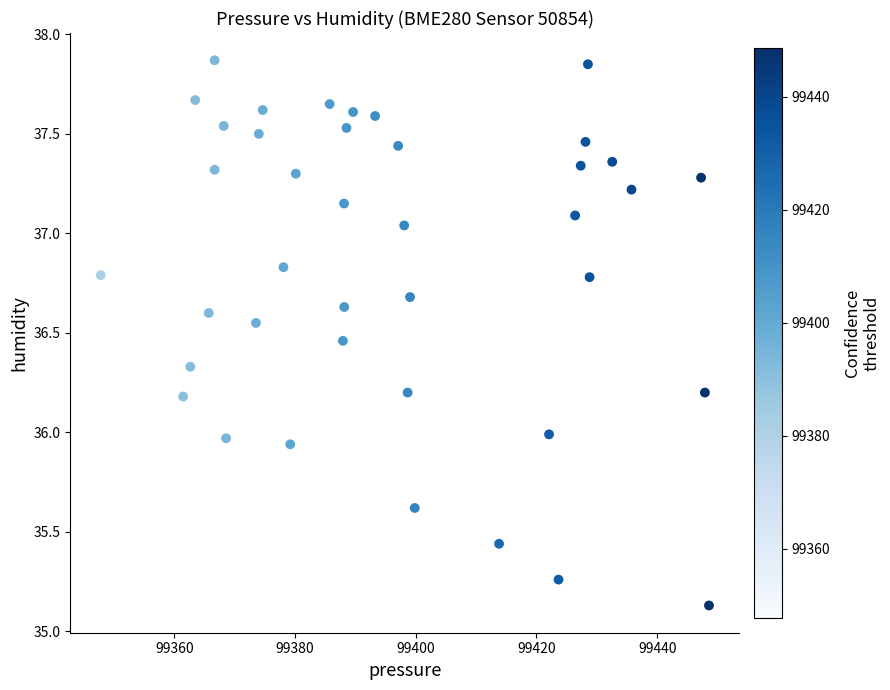

What is the range of X values (max minus min)?

100.8